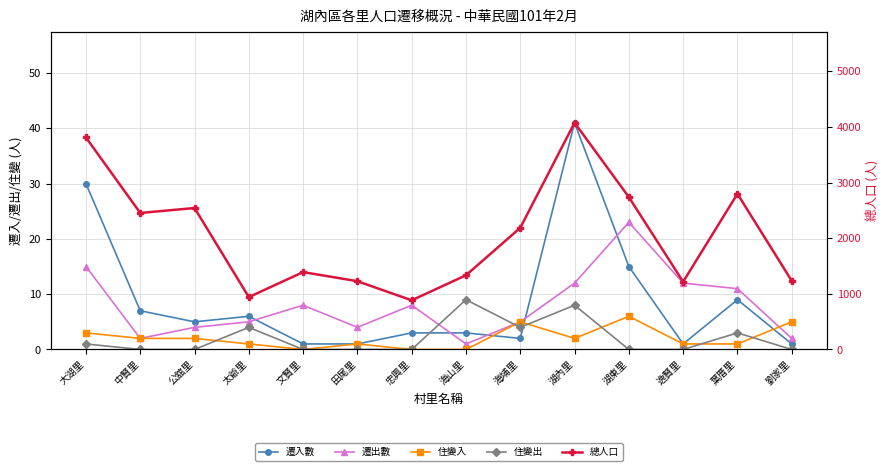

Reading left to right, extract all data points from this chart.

遷入數: 大湖里=30	中賢里=7	公舘里=5	太爺里=6	文賢里=1	田尾里=1	忠興里=3	海山里=3	海埔里=2	湖內里=41	湖東里=15	逸賢里=1	葉厝里=9	劉家里=1
遷出數: 大湖里=15	中賢里=2	公舘里=4	太爺里=5	文賢里=8	田尾里=4	忠興里=8	海山里=1	海埔里=5	湖內里=12	湖東里=23	逸賢里=12	葉厝里=11	劉家里=2
住變入: 大湖里=3	中賢里=2	公舘里=2	太爺里=1	文賢里=0	田尾里=1	忠興里=0	海山里=0	海埔里=5	湖內里=2	湖東里=6	逸賢里=1	葉厝里=1	劉家里=5
住變出: 大湖里=1	中賢里=0	公舘里=0	太爺里=4	文賢里=0	田尾里=0	忠興里=0	海山里=9	海埔里=4	湖內里=8	湖東里=0	逸賢里=0	葉厝里=3	劉家里=0
總人口: 大湖里=3811	中賢里=2454	公舘里=2543	太爺里=941	文賢里=1391	田尾里=1227	忠興里=884	海山里=1334	海埔里=2187	湖內里=4076	湖東里=2739	逸賢里=1217	葉厝里=2798	劉家里=1234